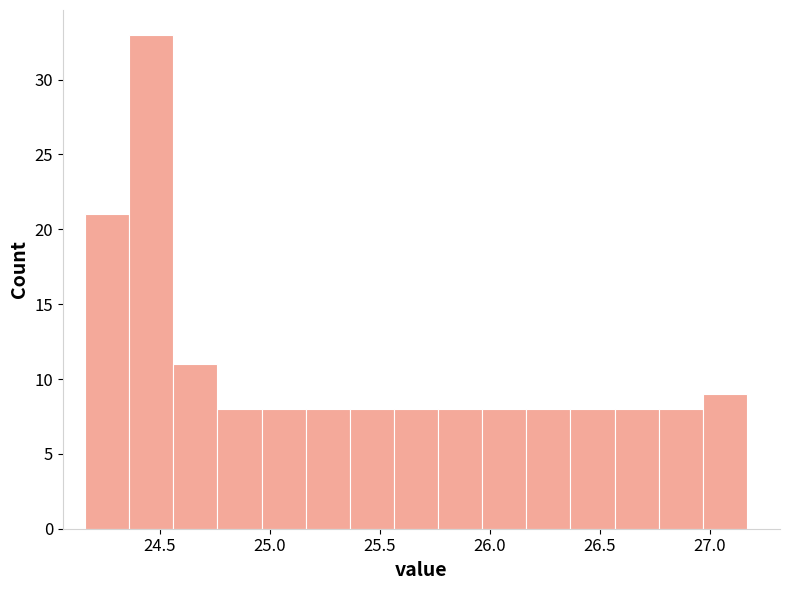

How tall is the bar that spans 25.95 to 26.15 on the x-axis? Neither the bar edges nor the heights are printed on the chart, so give them approximately, as read against the axes.

8